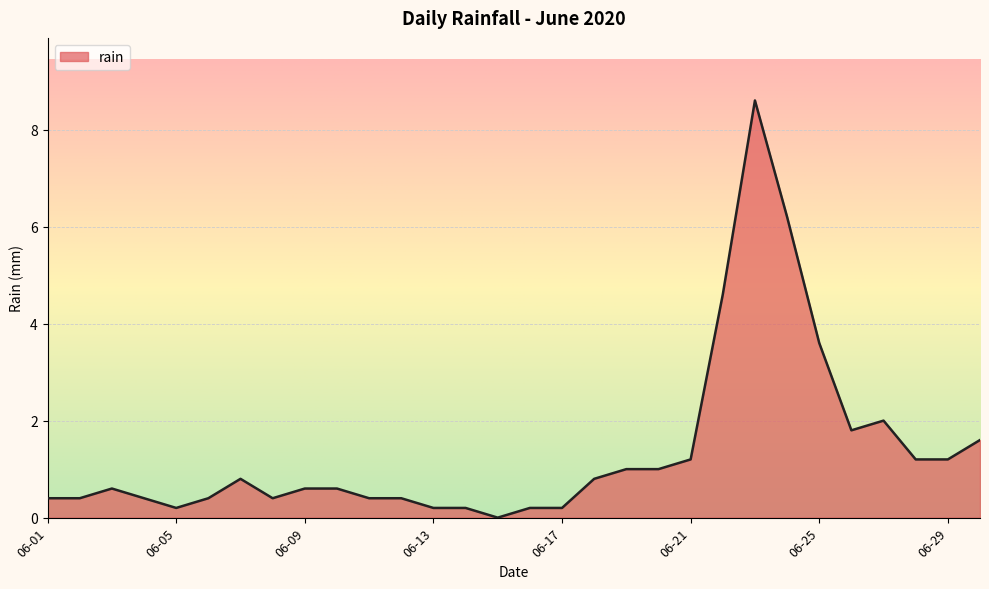

What is the maximum value shown in the chart?

8.6